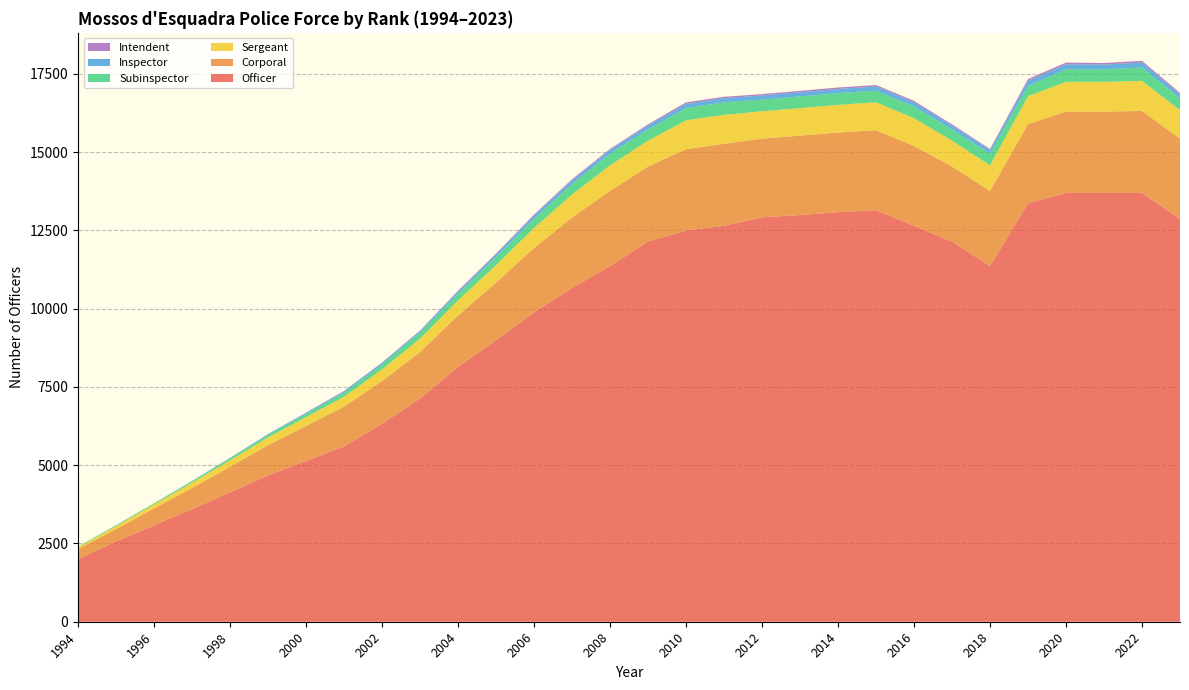

Reading left to right, list all the values displayed in this chart.

Officer: 2001	2564	3077	3598	4133	4677	5133	5603	6322	7129	8138	8991	9879	10664	11356	12145	12494	12648	12917	12991	13083	13148	12644	12145	11356	13369	13698	13698	13698	12860
Corporal: 315	398	542	674	817	963	1123	1269	1365	1485	1644	1842	2058	2249	2403	2398	2602	2619	2514	2536	2544	2554	2555	2398	2403	2527	2599	2598	2618	2571
Sergeant: 62	92	129	170	206	248	282	315	375	428	482	557	641	733	820	824	922	924	875	878	883	890	886	824	820	890	950	950	960	909
Subinspector: 20	27	32	45	62	79	96	127	149	193	218	255	292	331	374	356	391	401	370	373	375	373	373	356	374	332	399	400	426	377
Inspector: 0	4	4	7	15	27	35	46	57	51	67	87	105	119	119	128	133	133	133	133	133	133	134	128	119	158	159	153	157	130
Intendent: 1	1	0	2	2	2	11	13	11	16	24	30	31	38	30	38	48	43	45	47	47	46	46	38	30	58	56	49	56	47